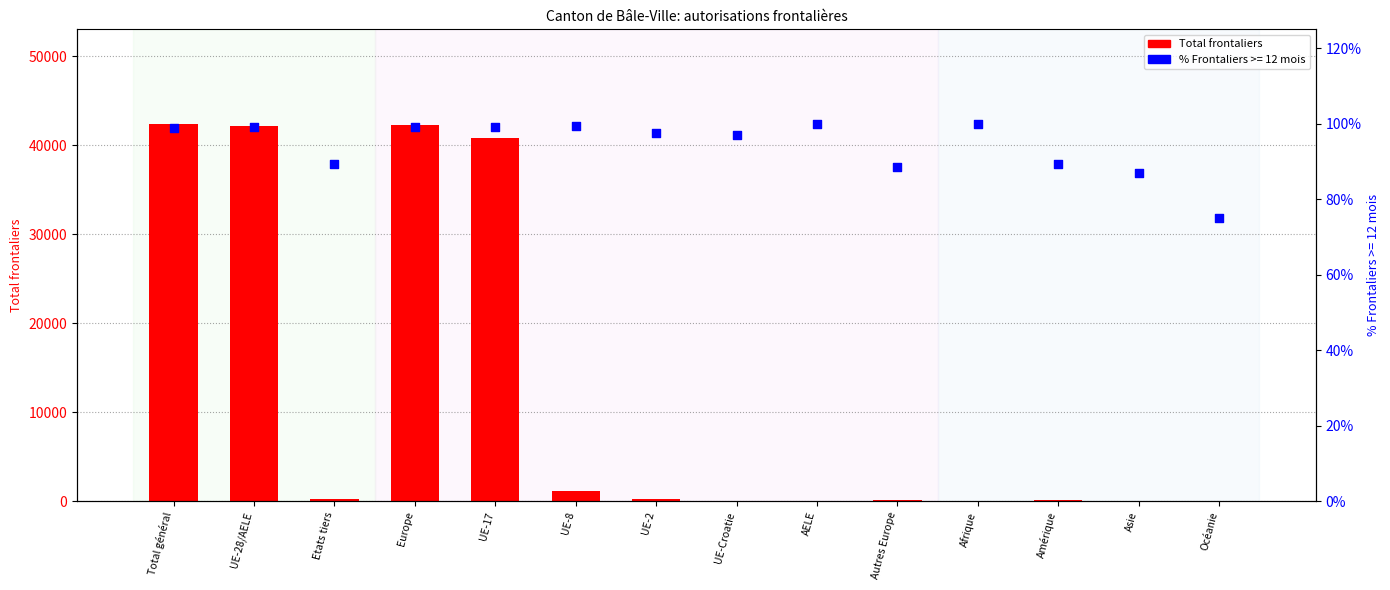

What is the change in value from UE-8 to UE-Croatie?

-1055